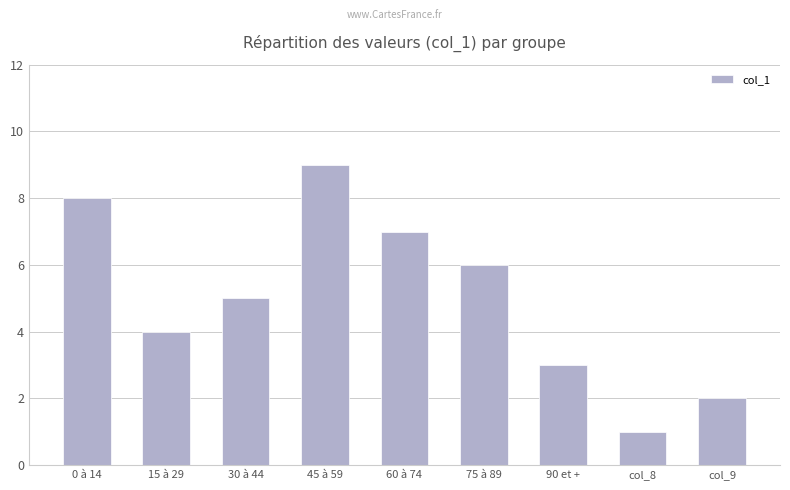

What position from the right is col_8?

2